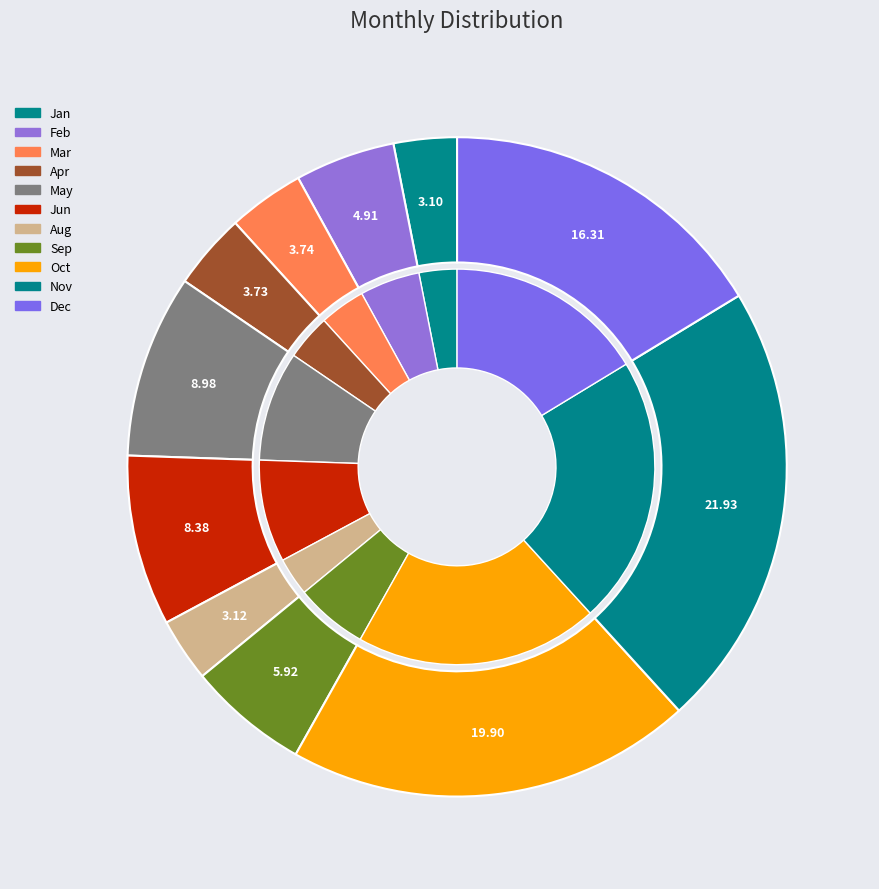

Count the number of slices in the pie.

11